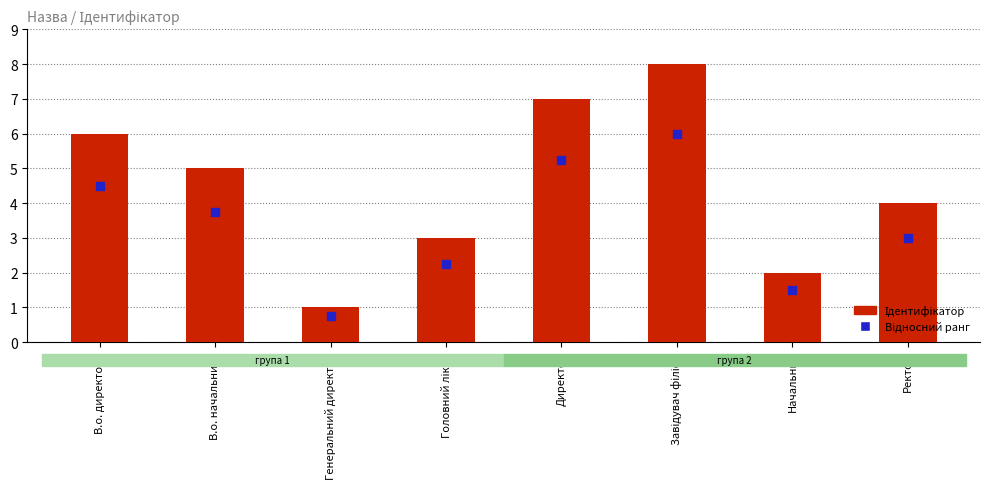

Which series contains the lowest Y value?

Відносний ранг